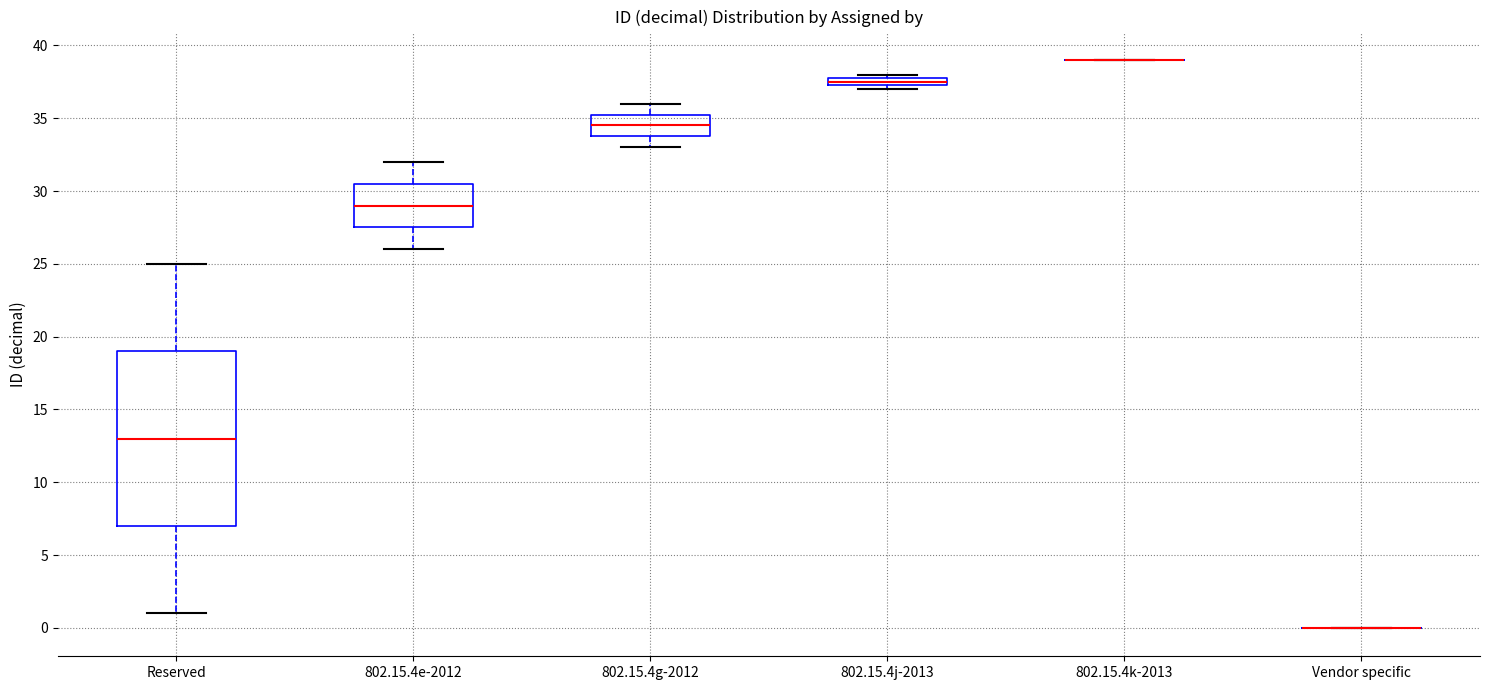

Where is the upper edge of the box for 802.15.4g-2012 on the y-axis? The values are not printed on the chart, so give them approximately, as read against the axis.

35.5